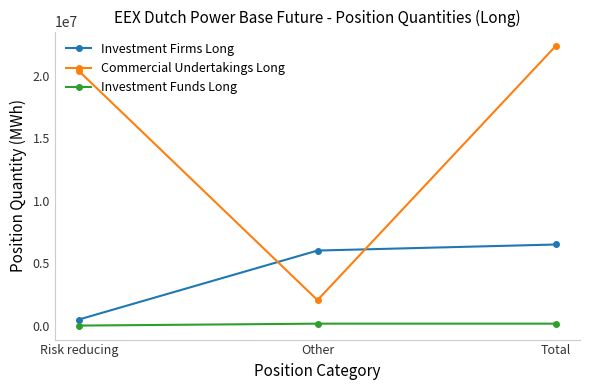

What is the label of the 1st point from the left?

Risk reducing